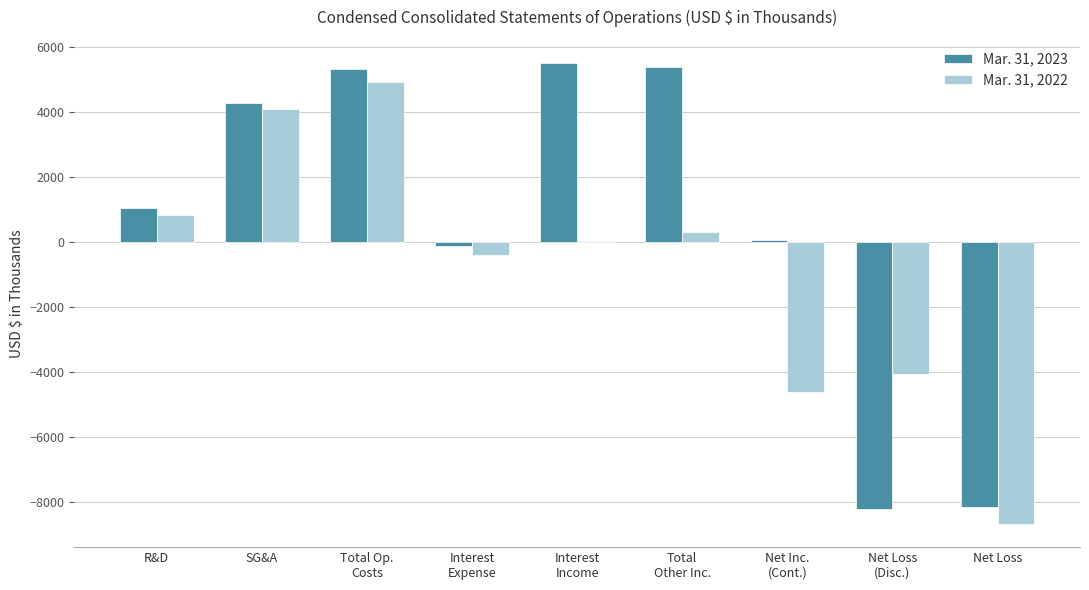

Which series has the largest total across all categories?

Mar. 31, 2023